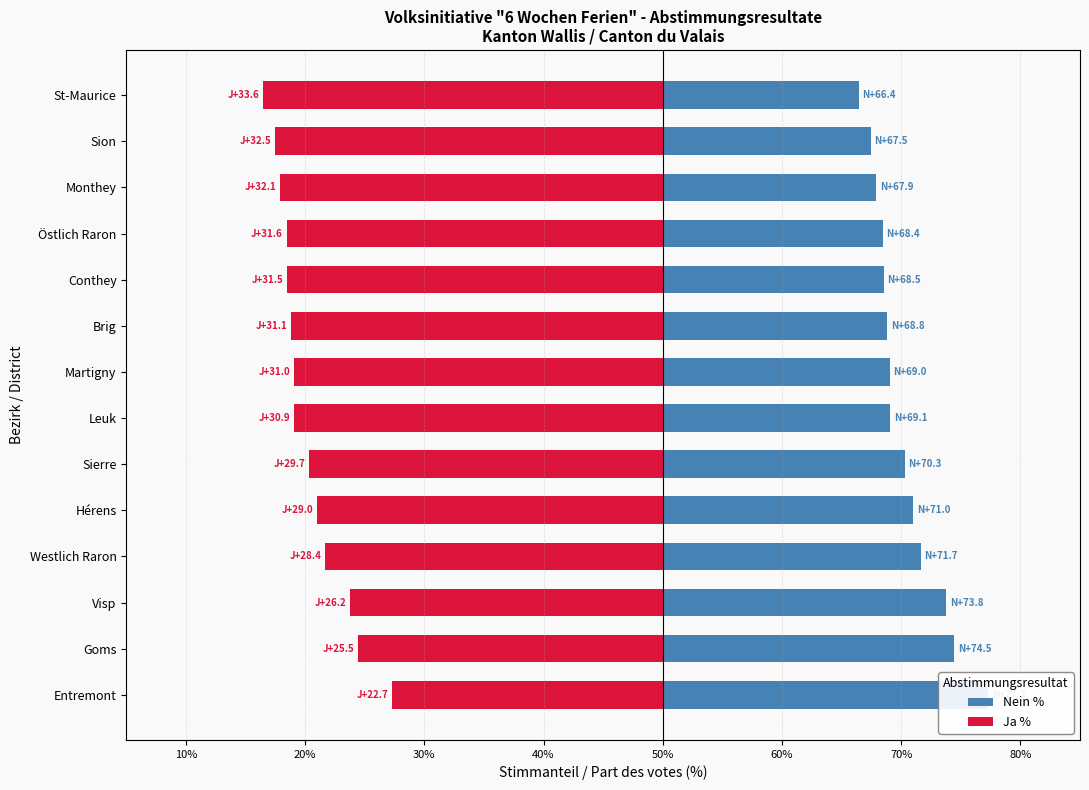

What are all the series names shown in the legend?

Nein %, Ja %